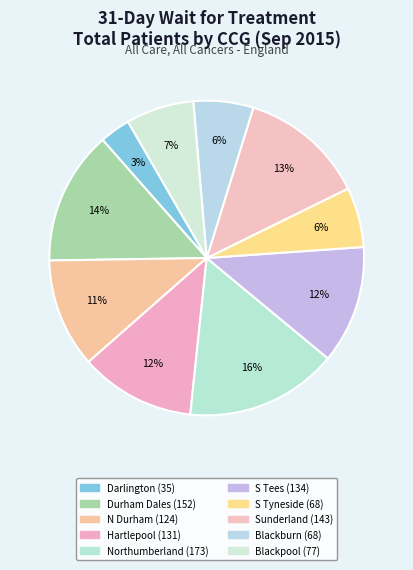

How many slices are in this pie chart?

10